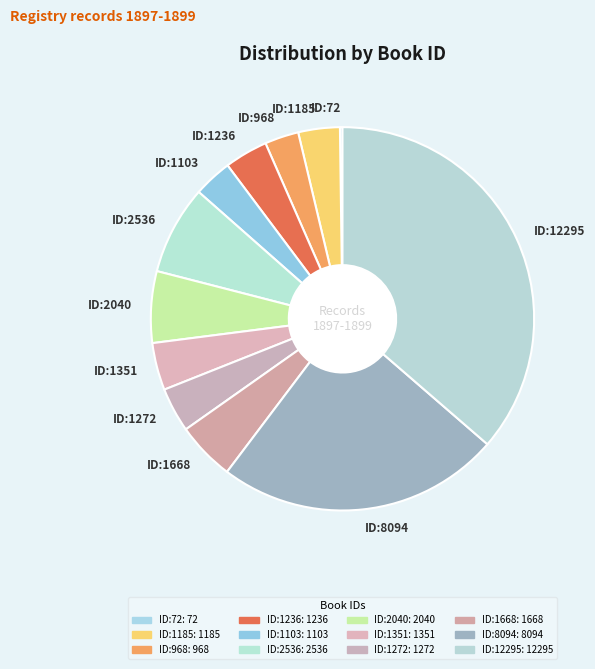

What is the ratio of the value at ID:1185 to the value at ID:1236?

1.0